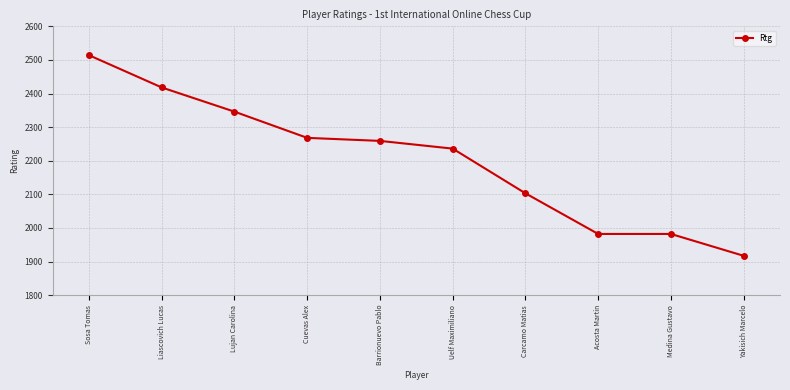

What is the sum of all values?

22025